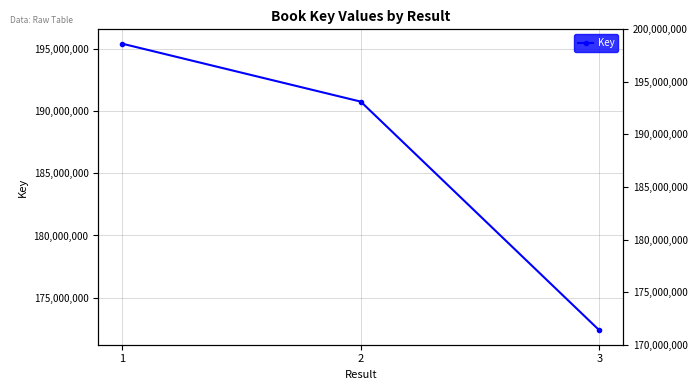

Reading left to right, list all the values displayed in this chart.

195407916	190752860	172378512